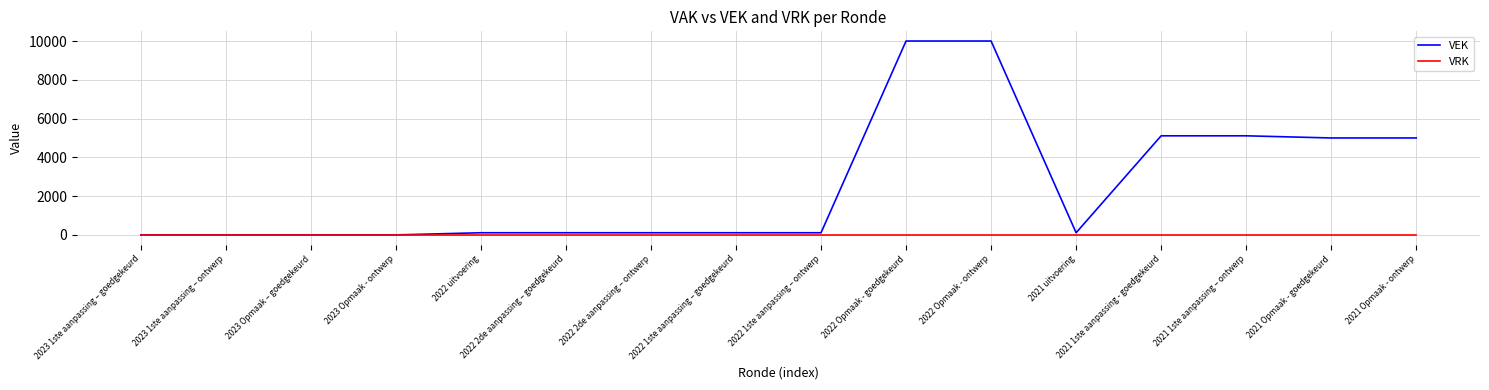

Is this an area chart (filled region under the line)?

No